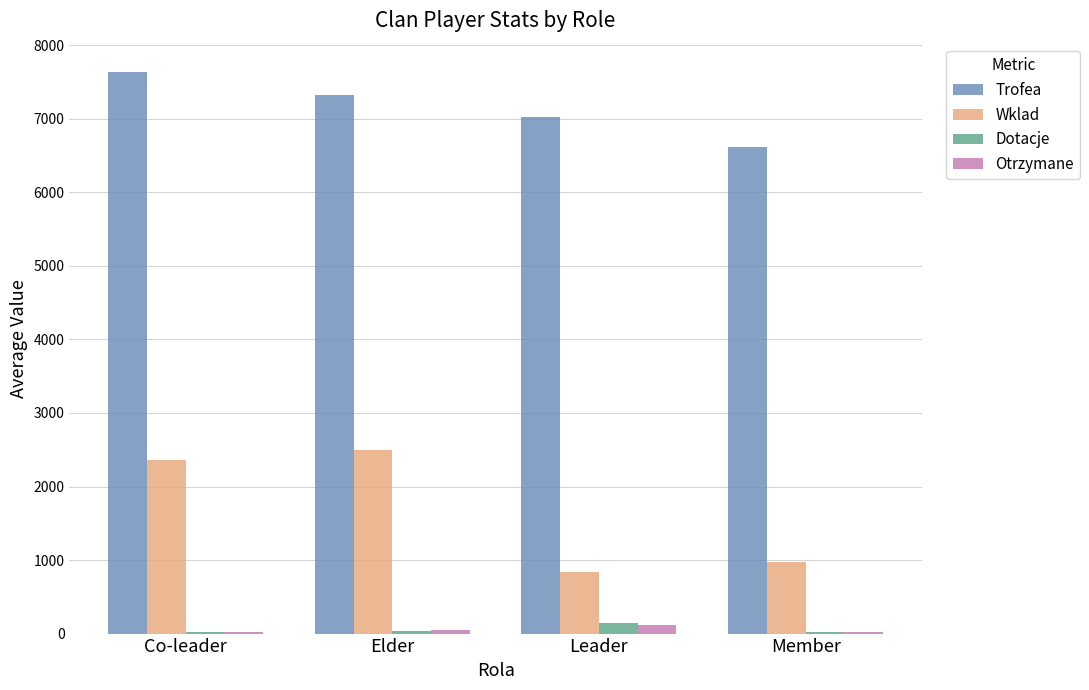

Is it true that Wklad equals 2364.8 at Co-leader?

True